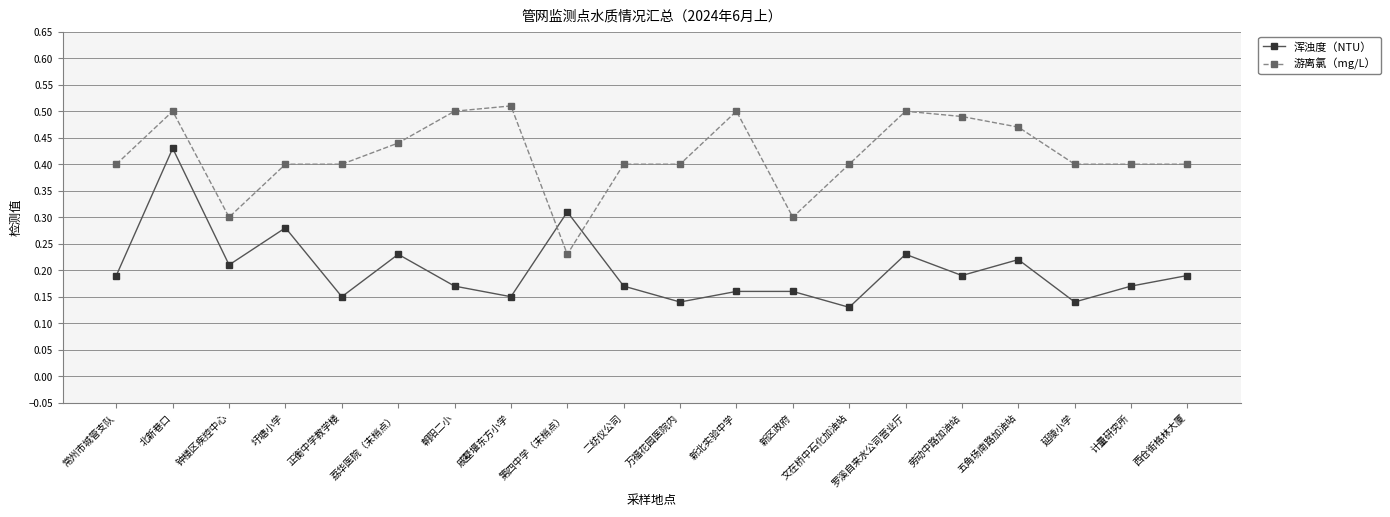

At how many categories does at least one series exceed 0?

20